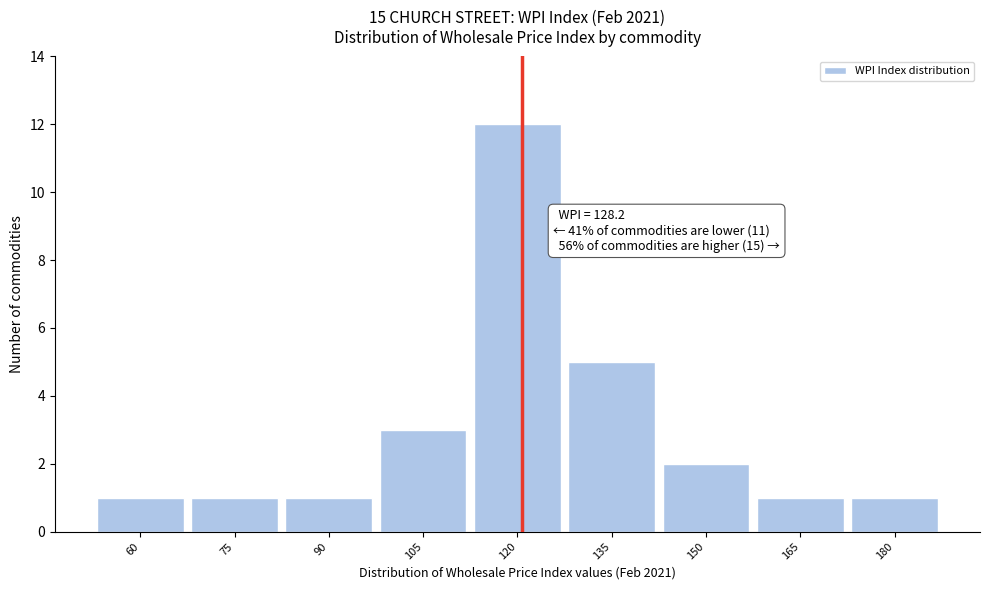

Reading right to left, what are all the values shown in this chart?

1	1	2	5	12	3	1	1	1